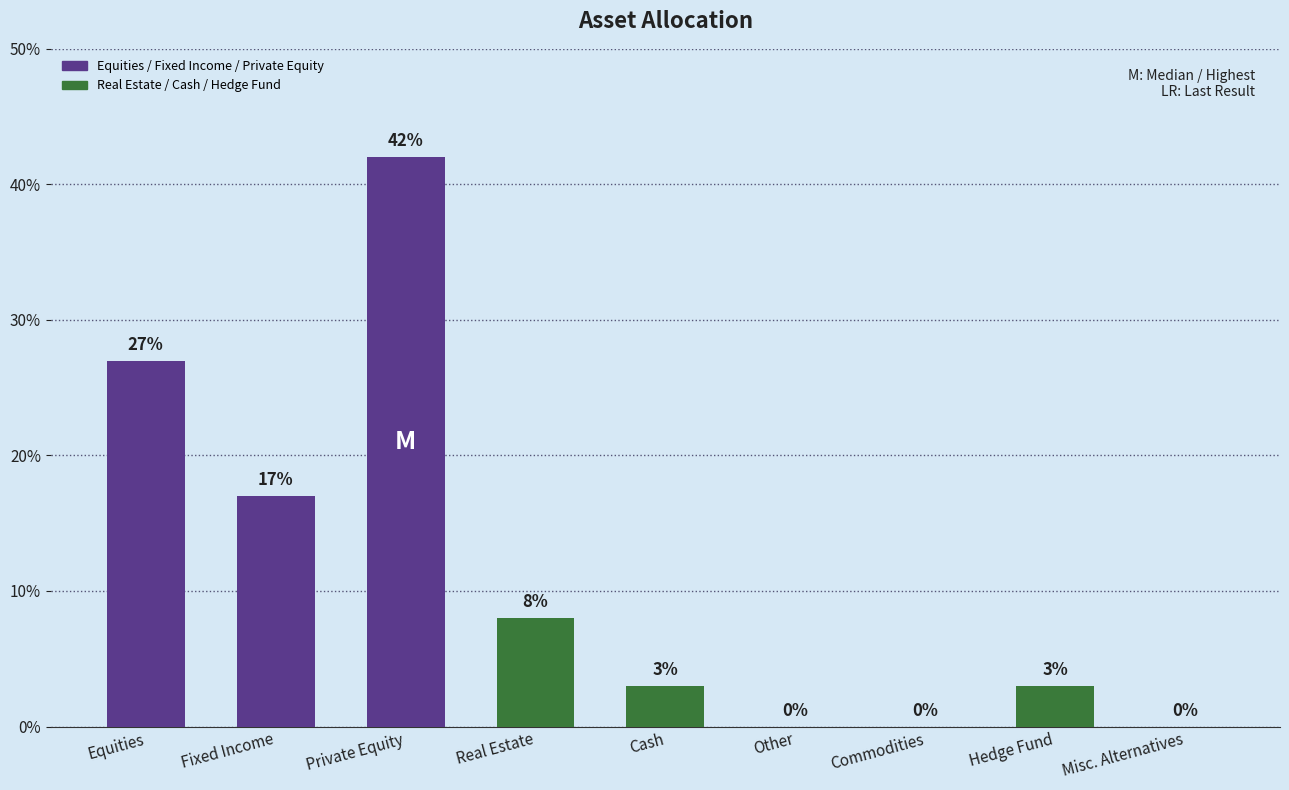

What is the greatest value displayed?

42